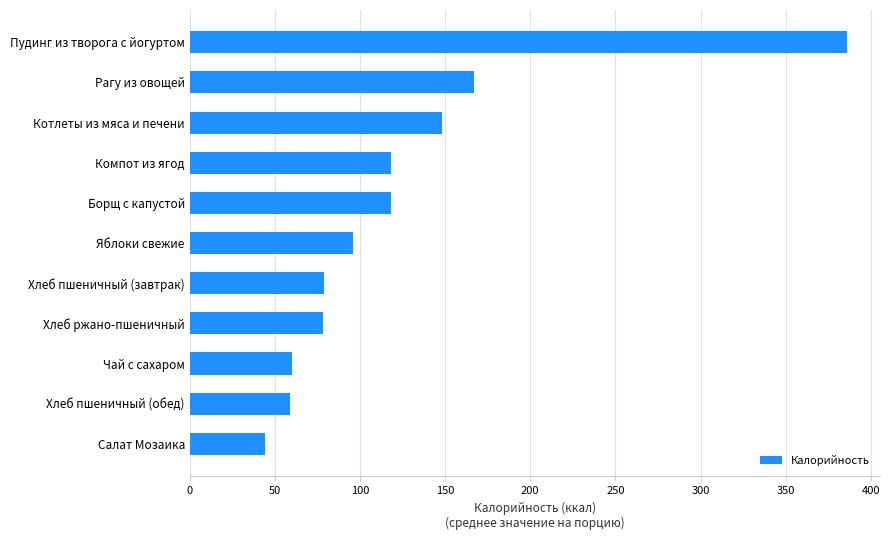

Which category has the highest value across all series?

Пудинг из творога с йогуртом